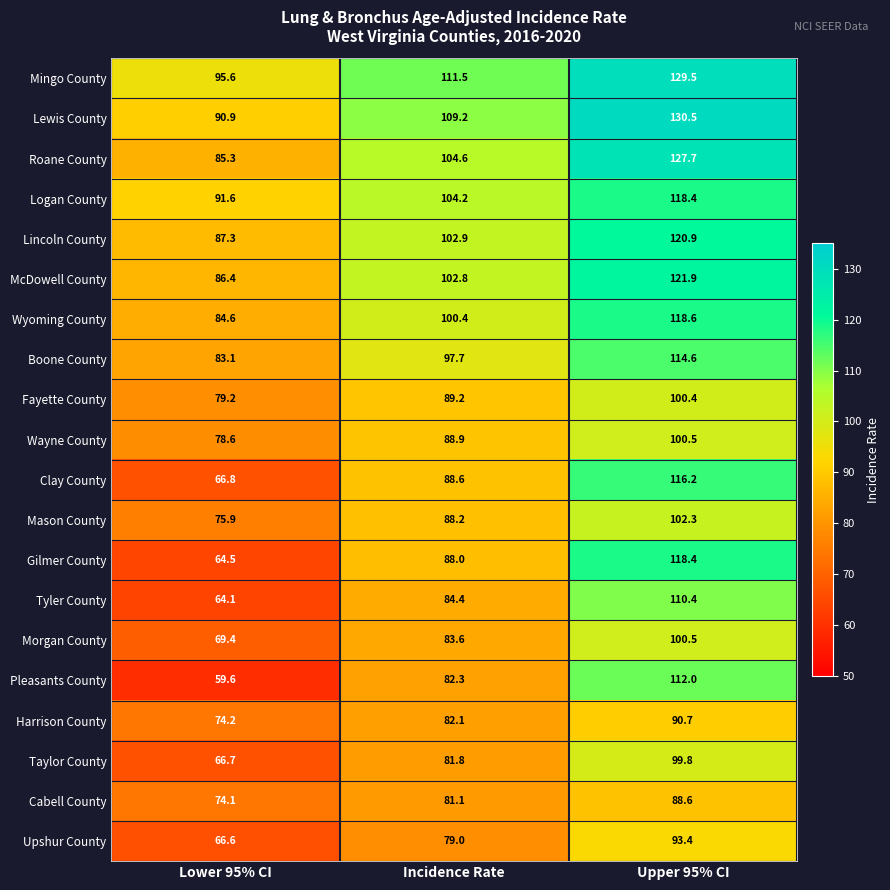

The value of Gilmer County at Upper 95% CI is 177.3. True or false?

False